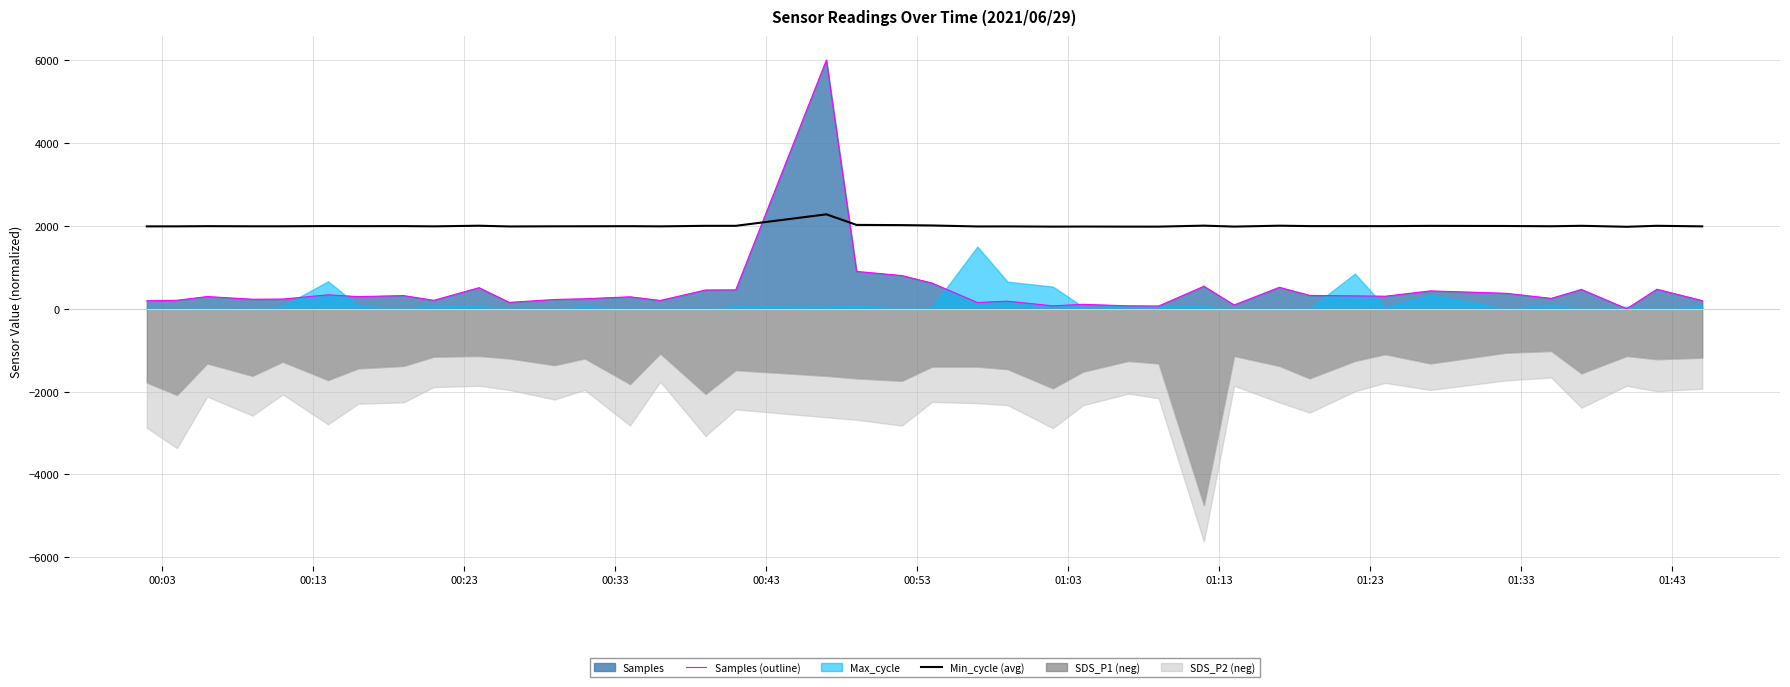

What is the maximum value for Min_cycle (avg)?

2277.5